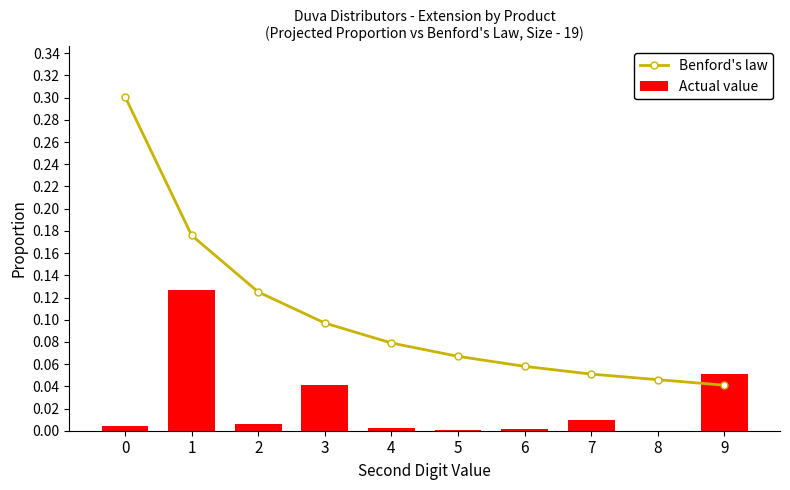

What is the value of the Benford's law bar at the 2nd from the left?

0.2